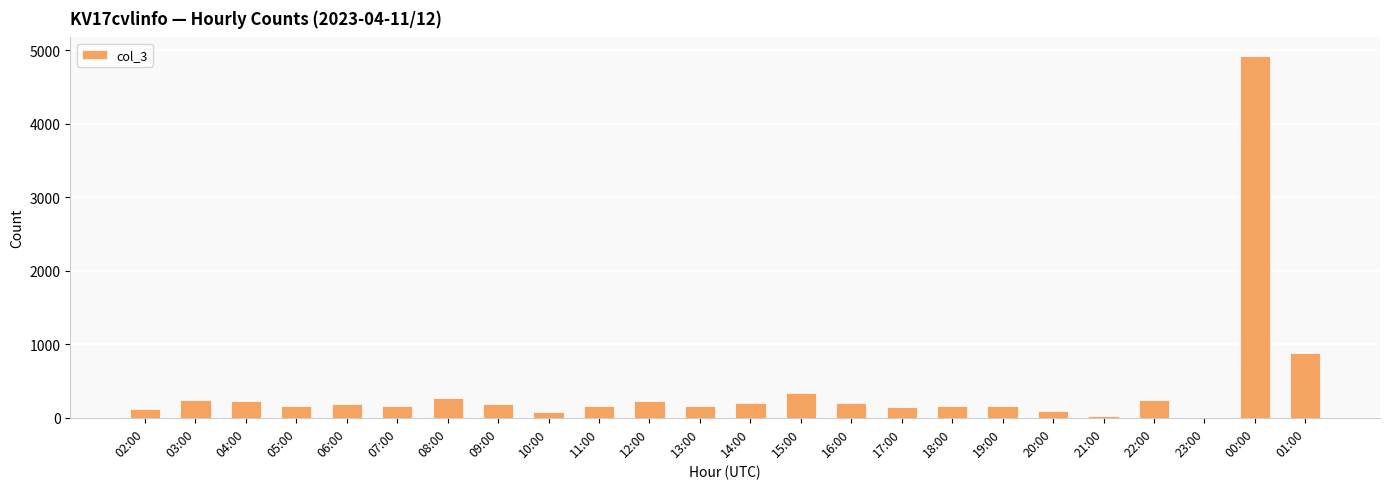

What is the ratio of the value at 19:00 to the value at 14:00?

0.8